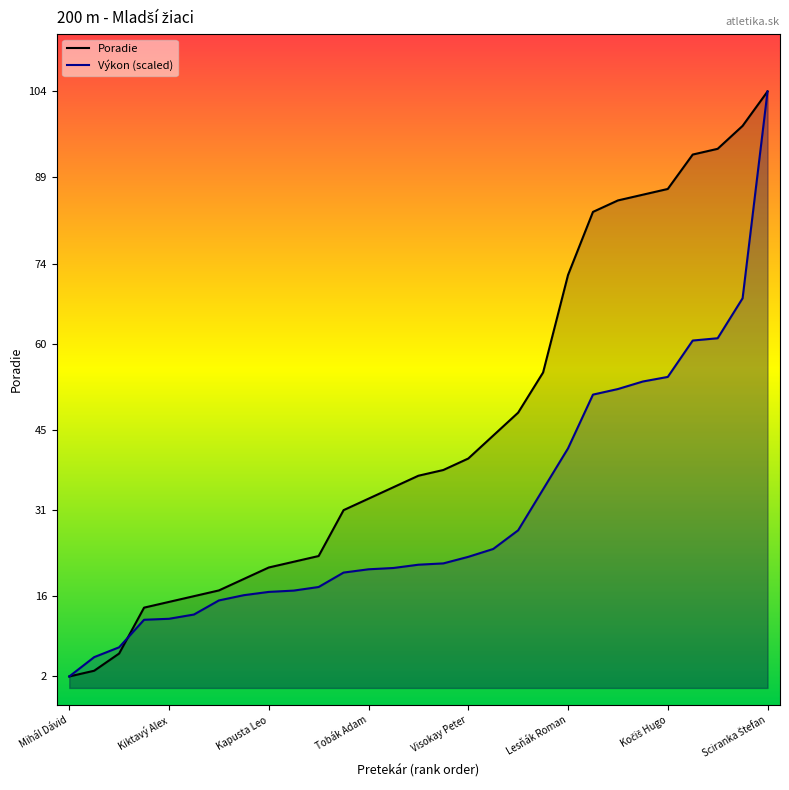

True or false: Poradie has a value of 29.6 at Kapusta Leo.

False